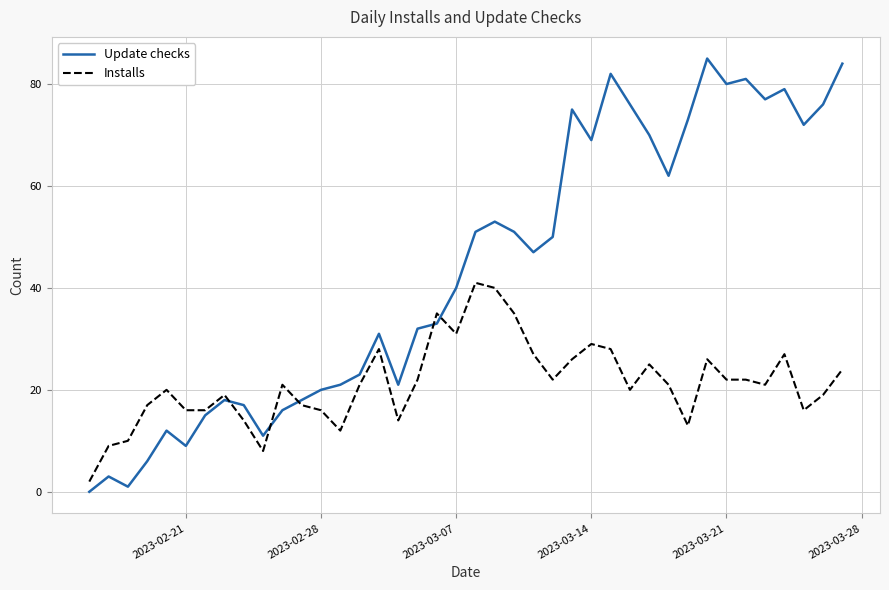

What is the maximum value shown in the chart?

85